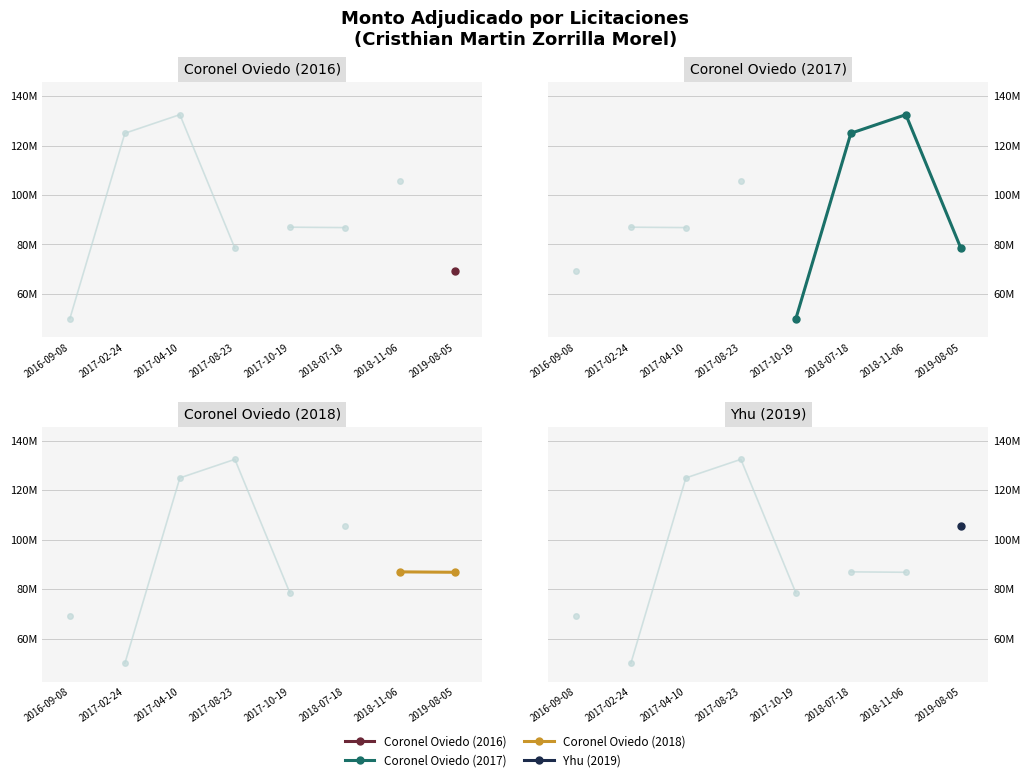

What is the value of the 1st point from the left?

69157040